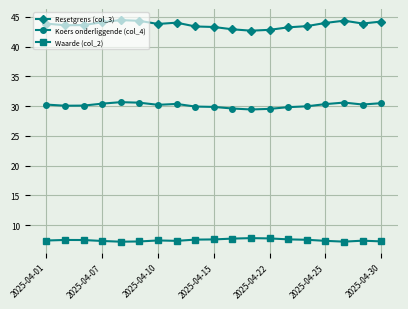

What are all the series names shown in the legend?

Resetgrens (col_3), Koers onderliggende (col_4), Waarde (col_2)